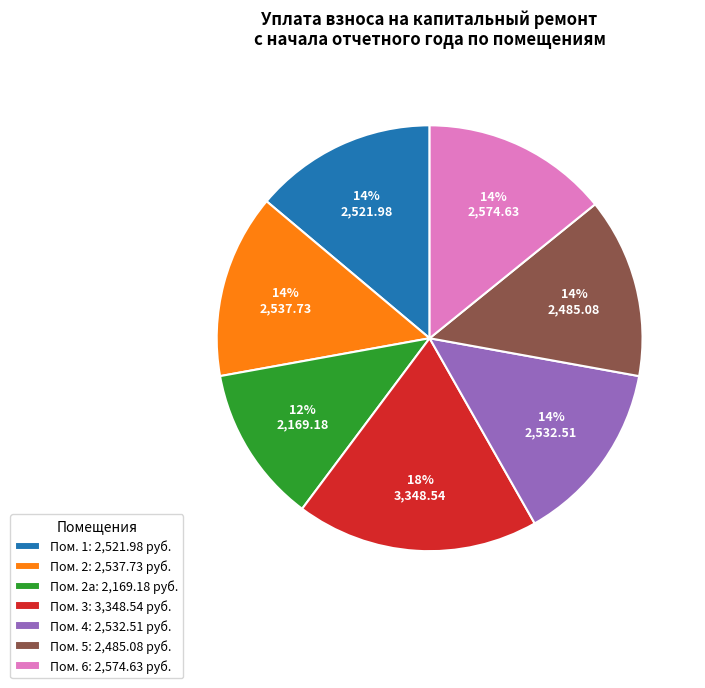

To the nearest percent, what is the average slice percentage?

14%